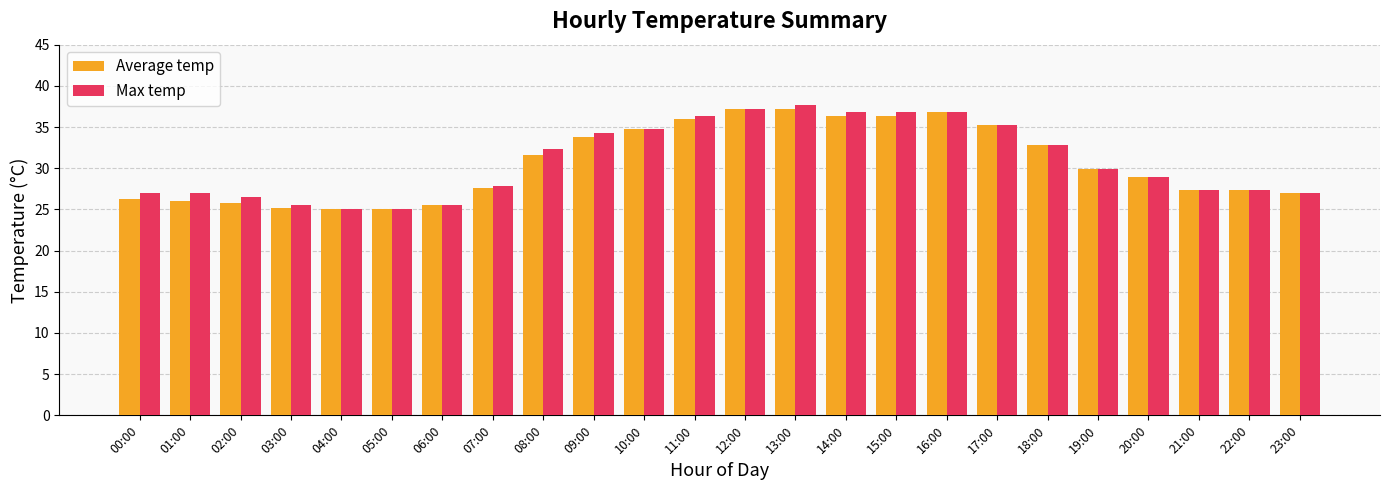

What is the sum of all Average temp values?

735.1